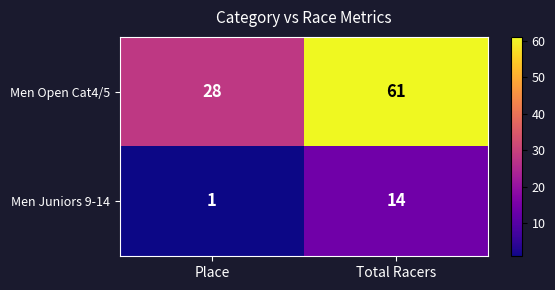

What is the difference between the highest and lowest values at Place?

27